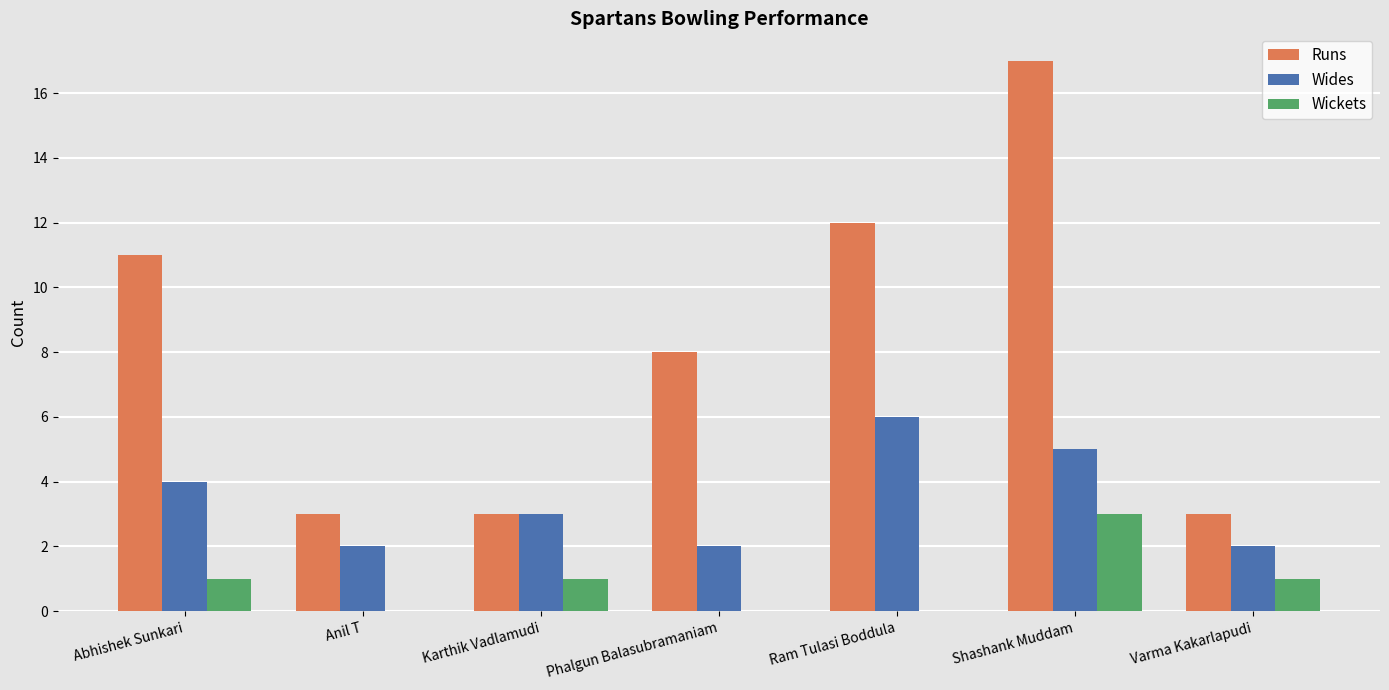

Reading left to right, list all the values displayed in this chart.

Runs: 11	3	3	8	12	17	3
Wides: 4	2	3	2	6	5	2
Wickets: 1	0	1	0	0	3	1